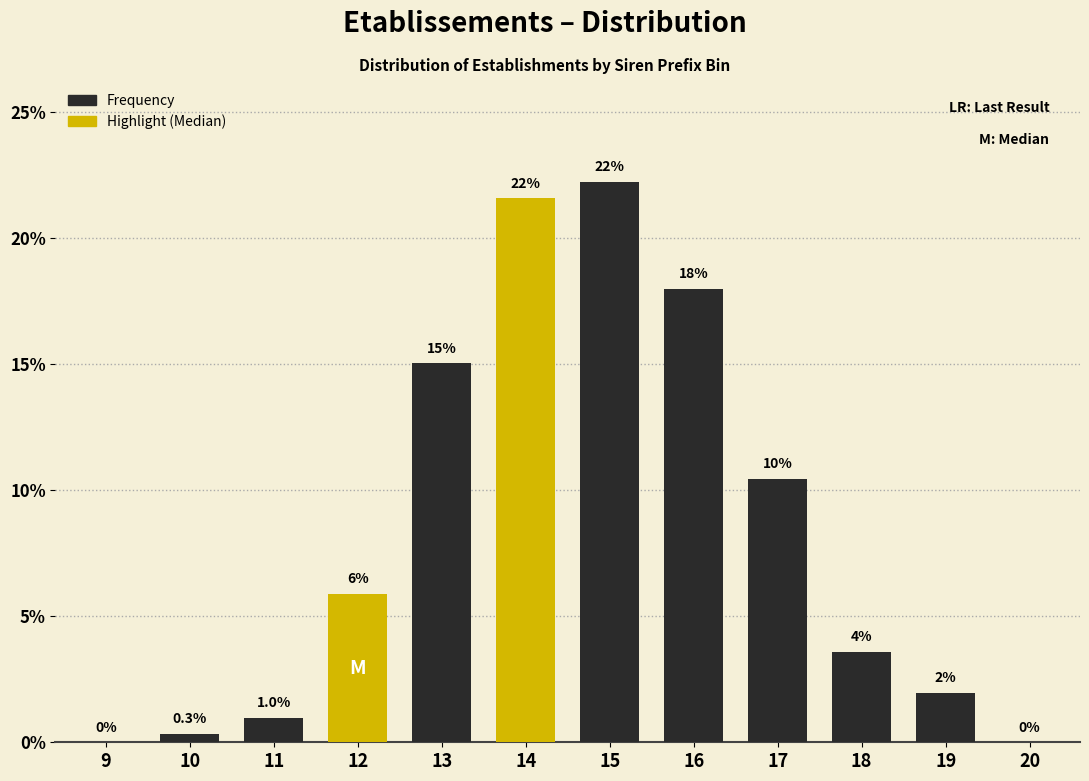

Reading left to right, extract all data points from this chart.

9=0.0	10=0.3	11=1.0	12=5.9	13=15.0	14=21.6	15=22.2	16=18.0	17=10.5	18=3.6	19=2.0	20=0.0